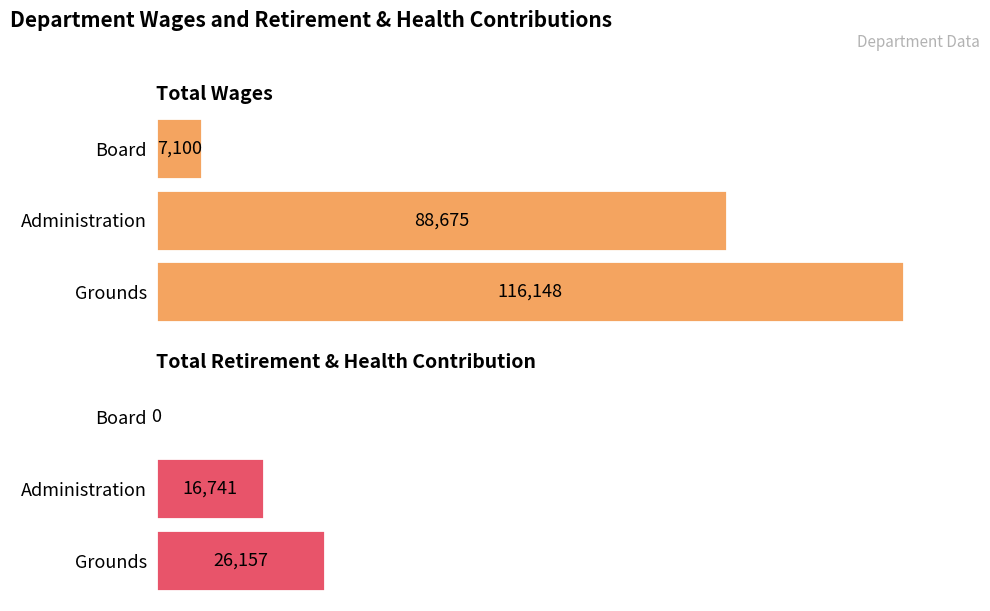

What is the maximum value for Total Wages?

116148